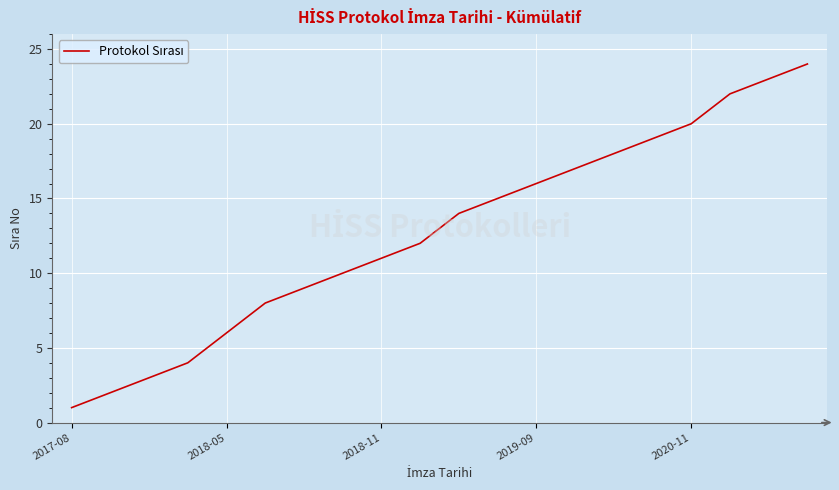

What is the maximum value shown in the chart?

24